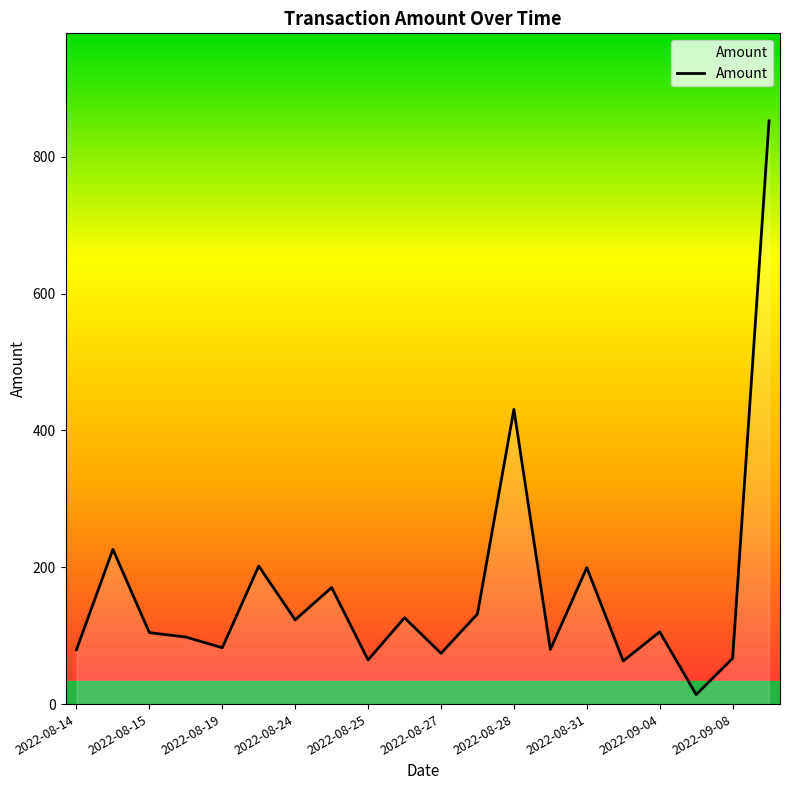

What is the sum of all values?

3293.4